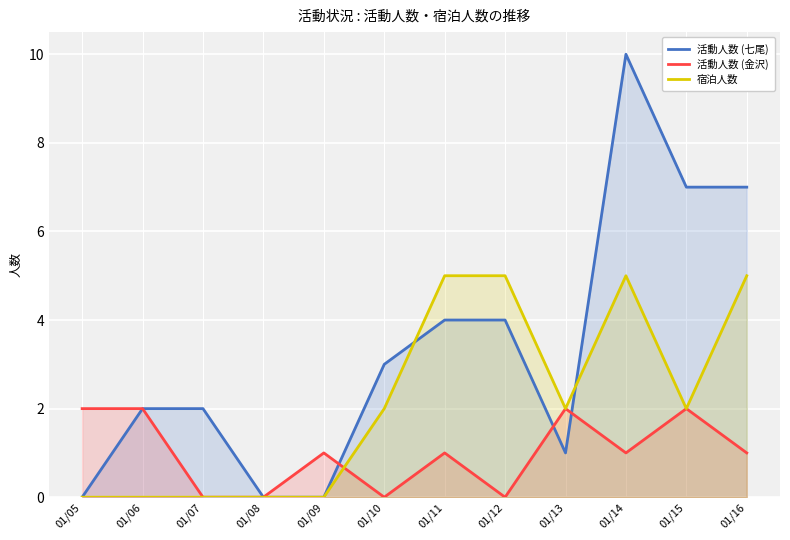

True or false: 宿泊人数 and 活動人数 (七尾) intersect in this chart.

True